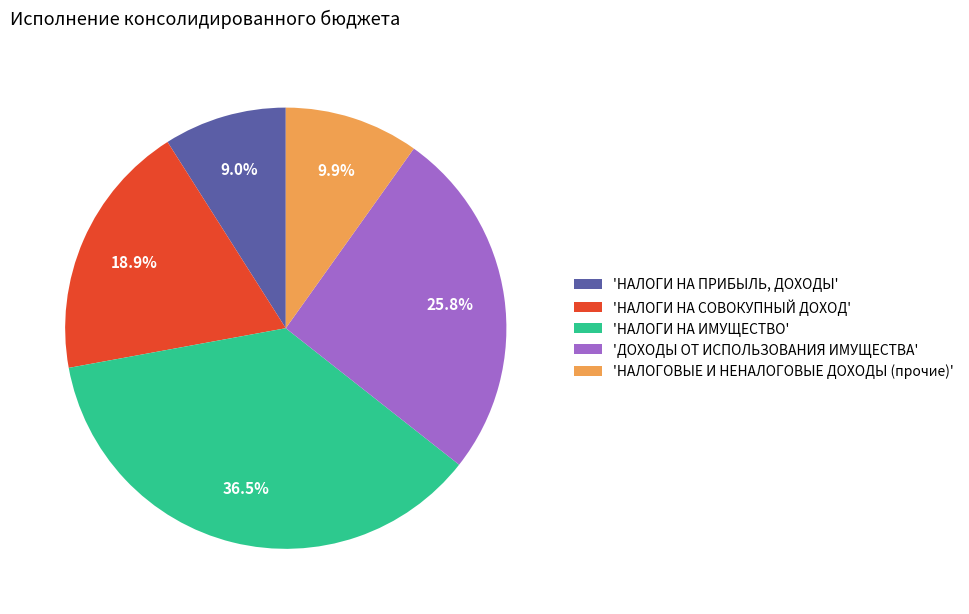

How much of the chart is everything except 'НАЛОГОВЫЕ И НЕНАЛОГОВЫЕ ДОХОДЫ (прочие)'?

90.1%